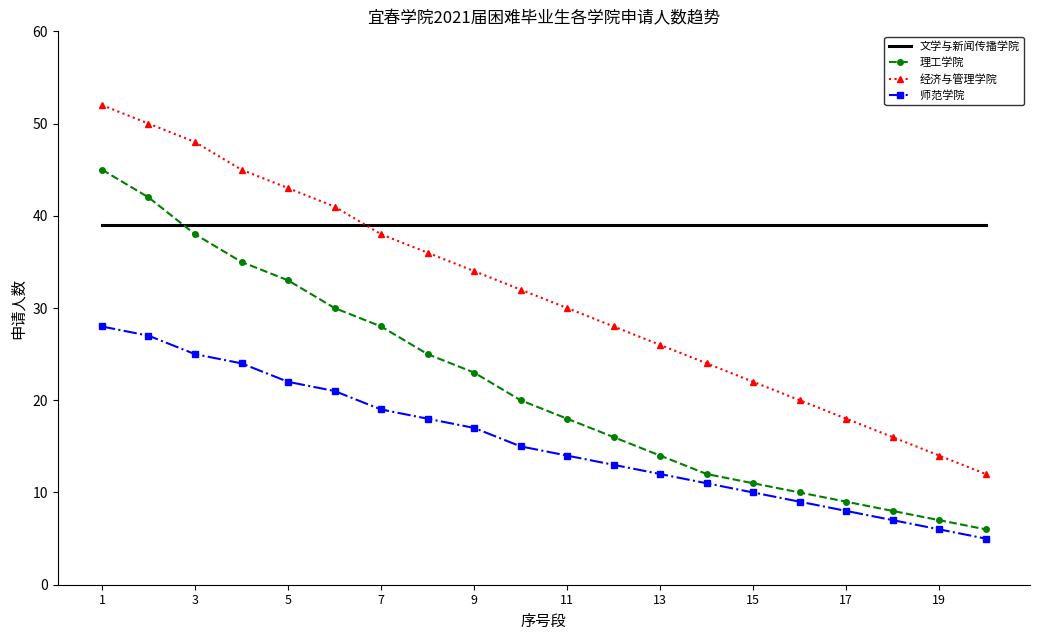

True or false: 师范学院 and 文学与新闻传播学院 intersect in this chart.

False